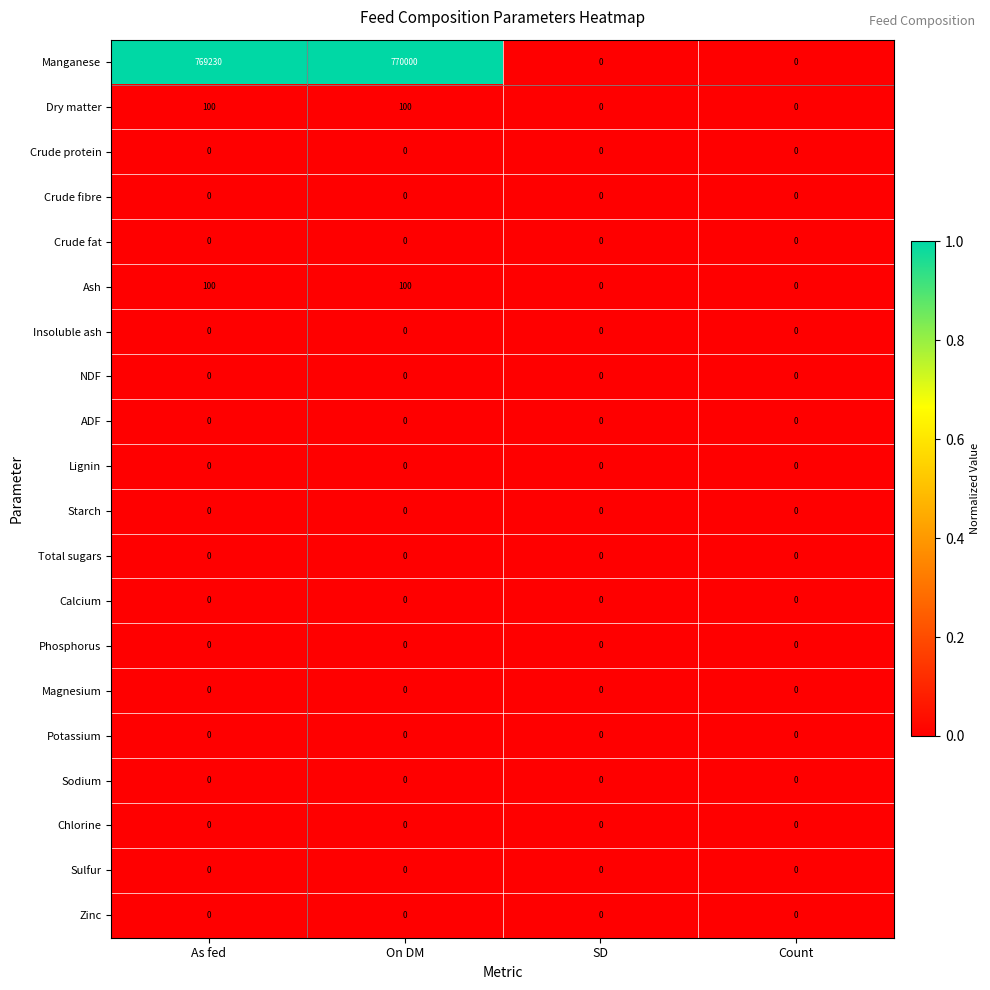

Which series has the largest total across all categories?

Manganese